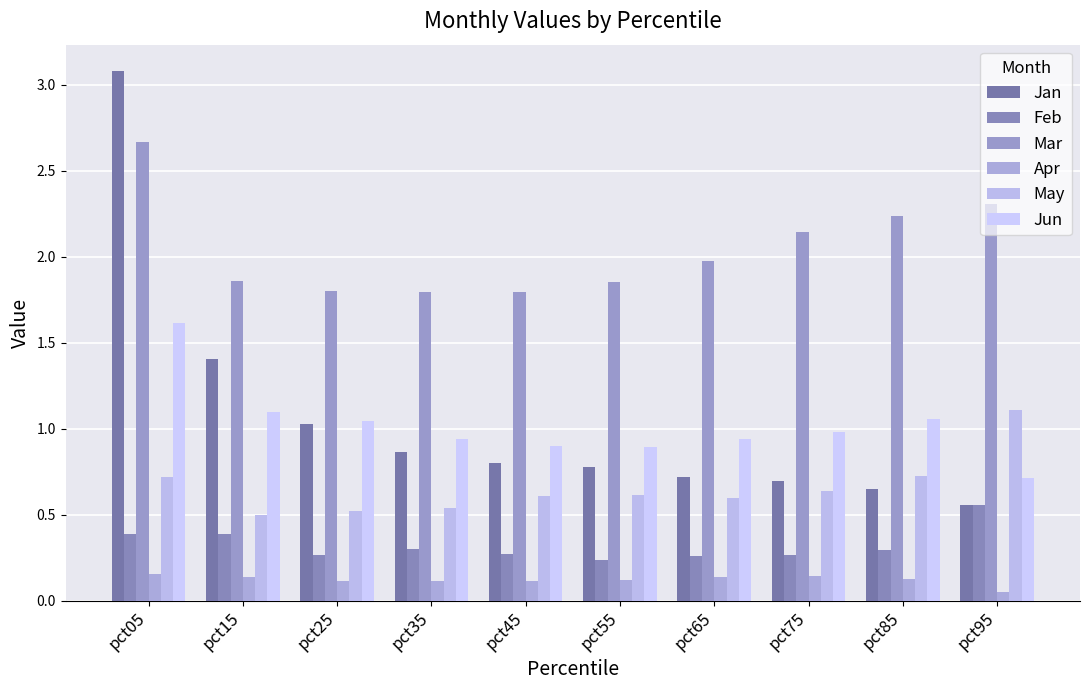

Is the value of Jan at pct95 greater than the value of Mar at pct25?

No